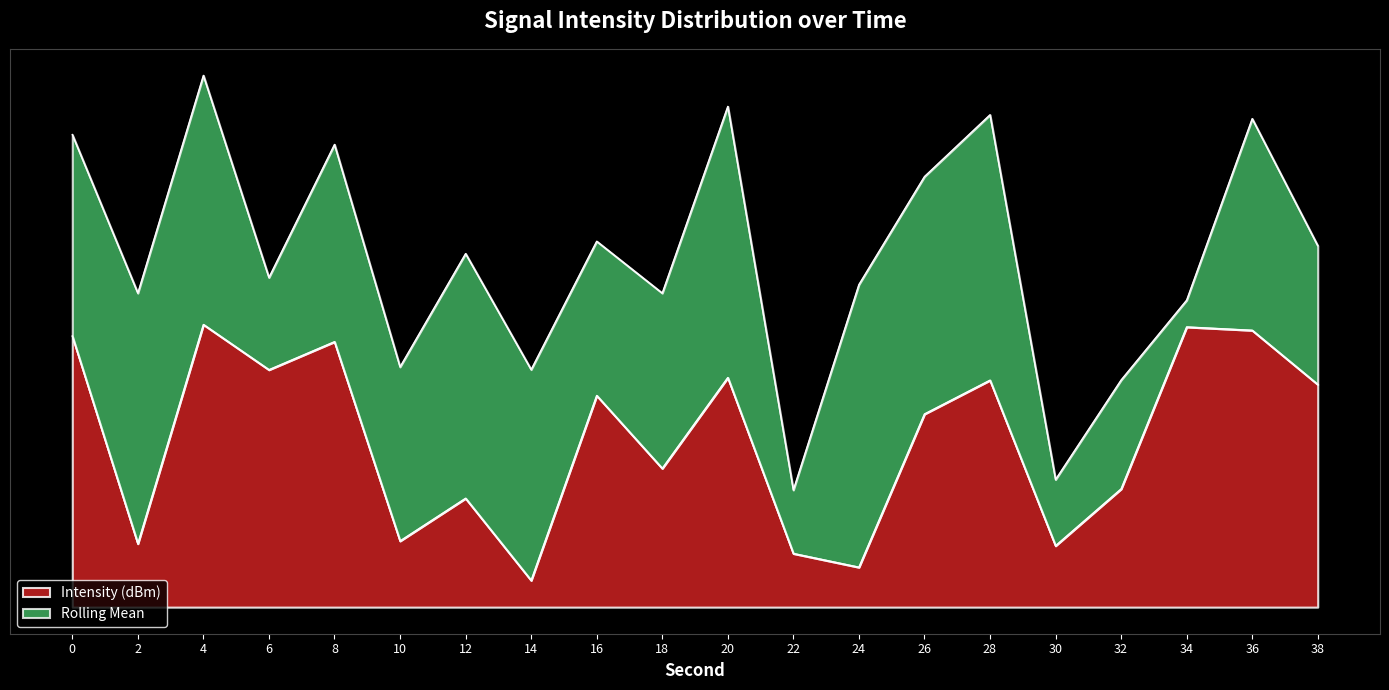

At which label is the value closest to 11?

18